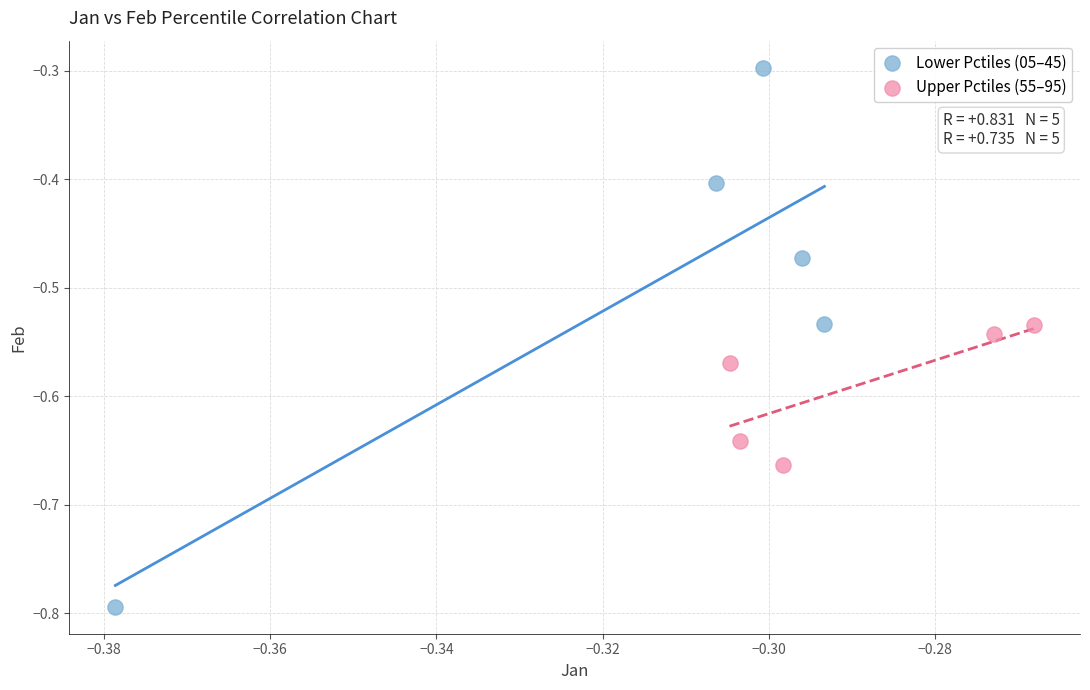

Which series has the largest Y range (max minus min)?

Lower Pctiles (05–45)